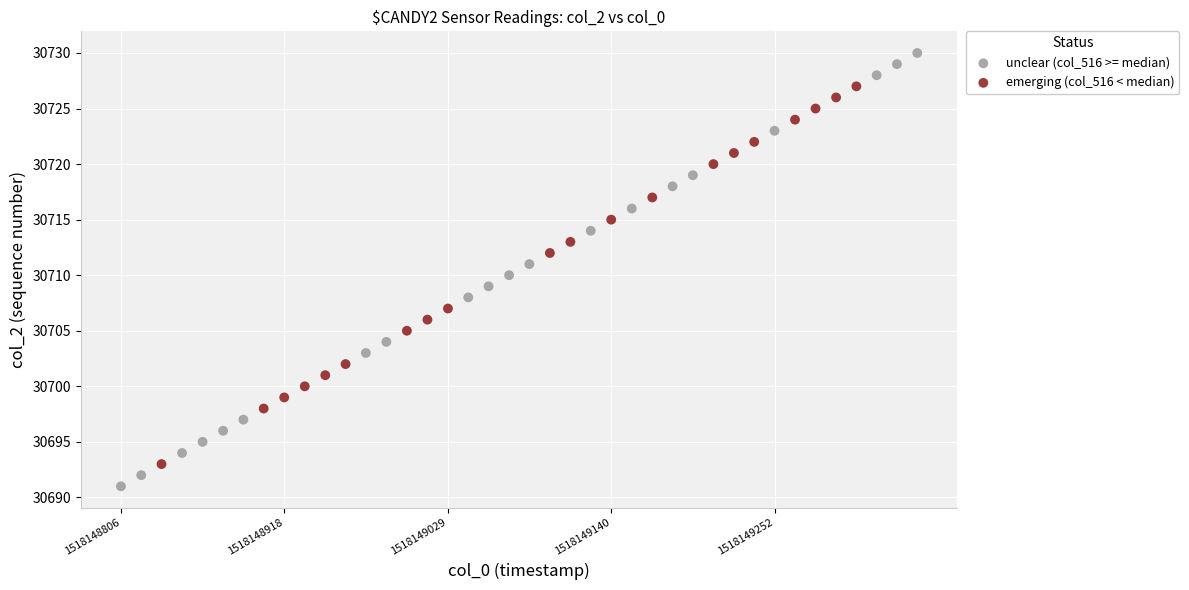

Which series has the largest Y range (max minus min)?

unclear (col_516 >= median)